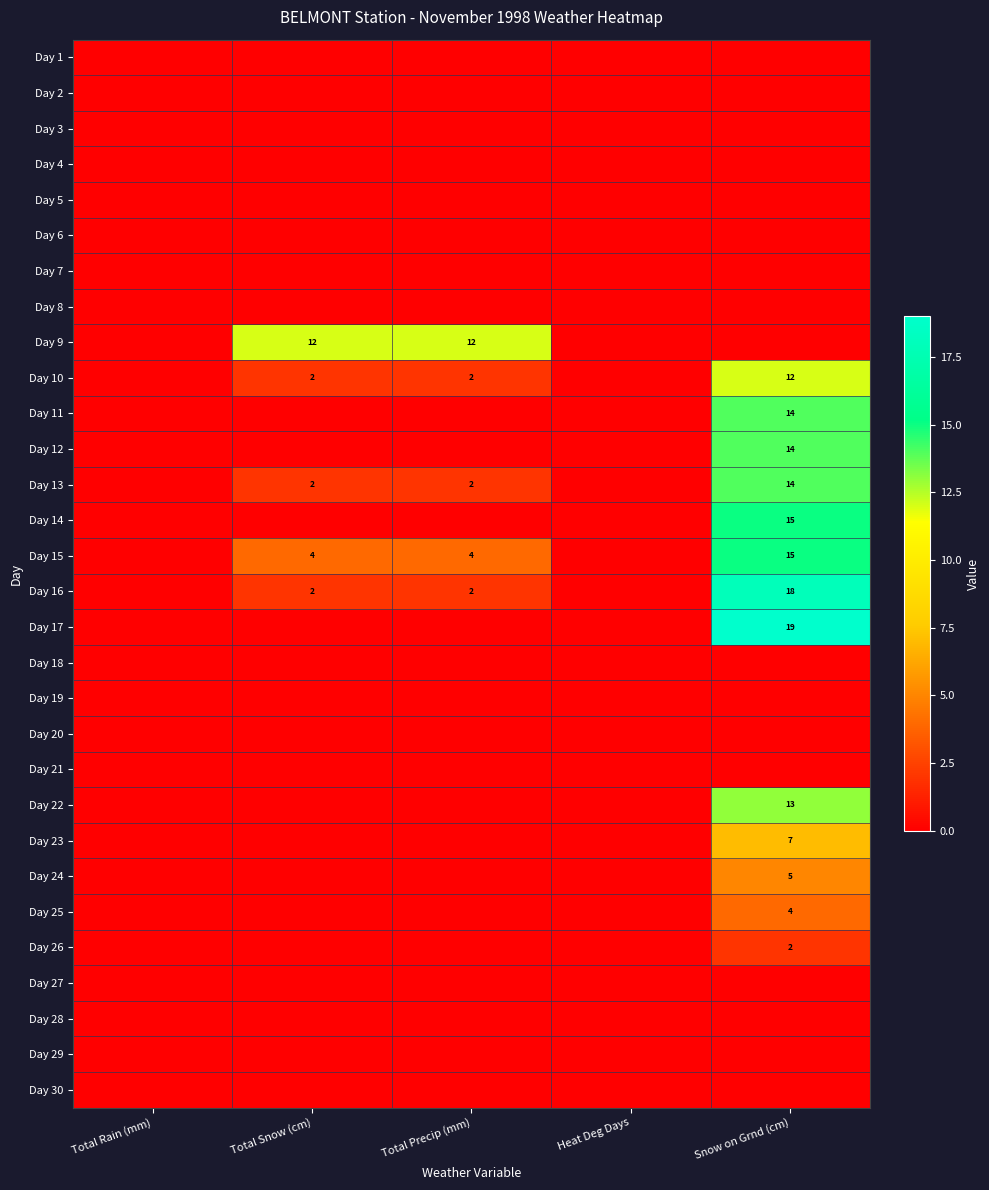

The Day 25 series shows 4 at Snow on Grnd (cm). True or false?

True